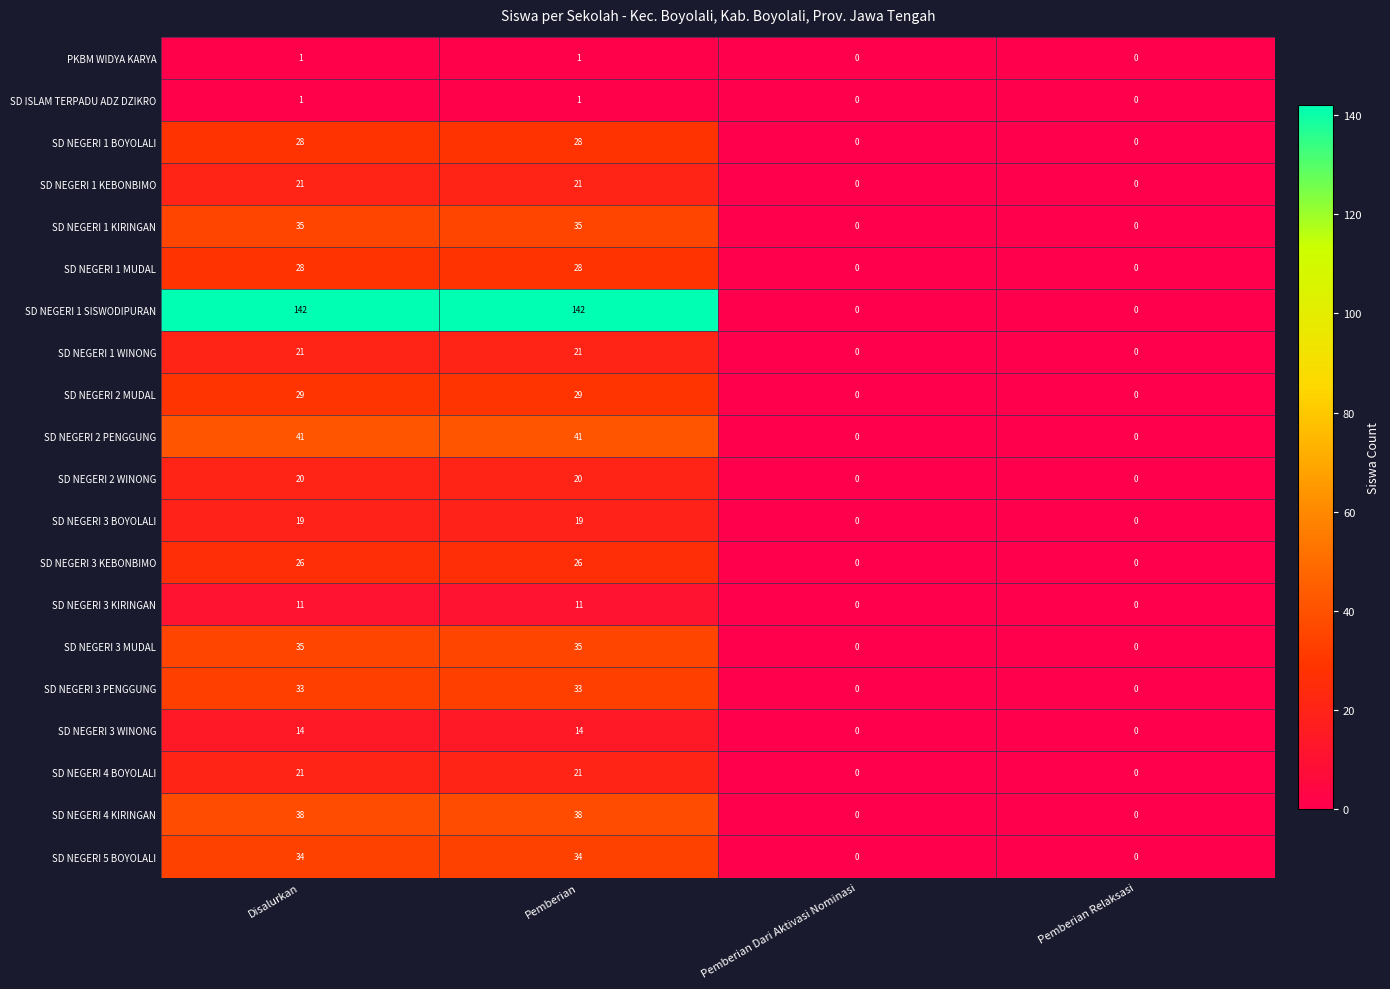

True or false: SD NEGERI 5 BOYOLALI has a value of 17 at Pemberian.

False